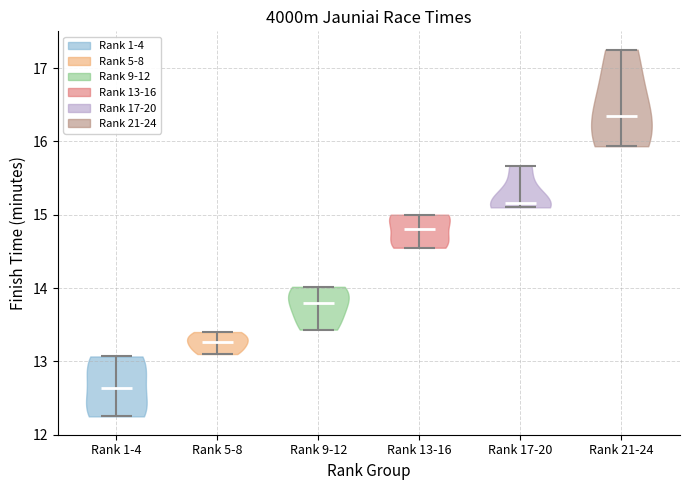

Which violin has the lowest median line?

Rank 1-4